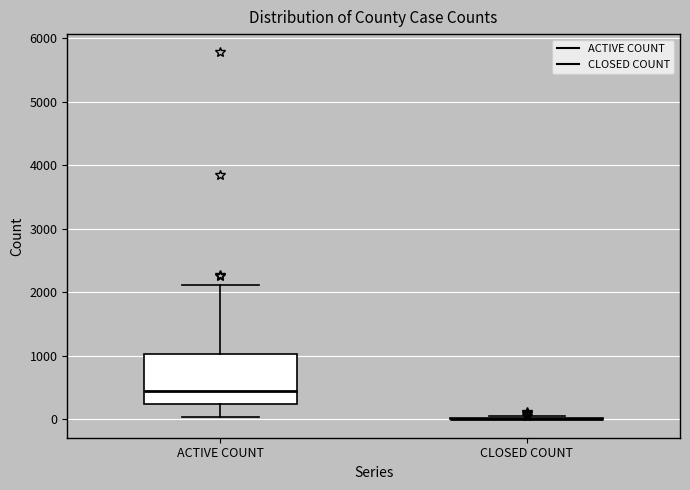

Comparing the boxes themselves (not the whiskers), which one is the tallest?

ACTIVE COUNT